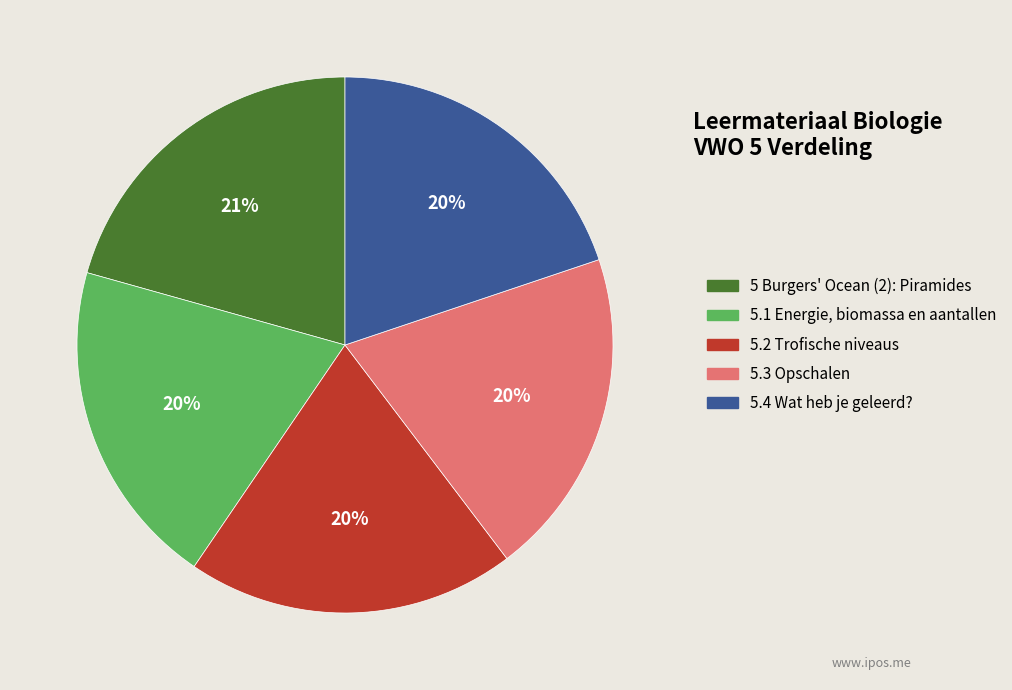

Is the sum of 5.2 Trofische niveaus and 5.3 Opschalen greater than half?

No